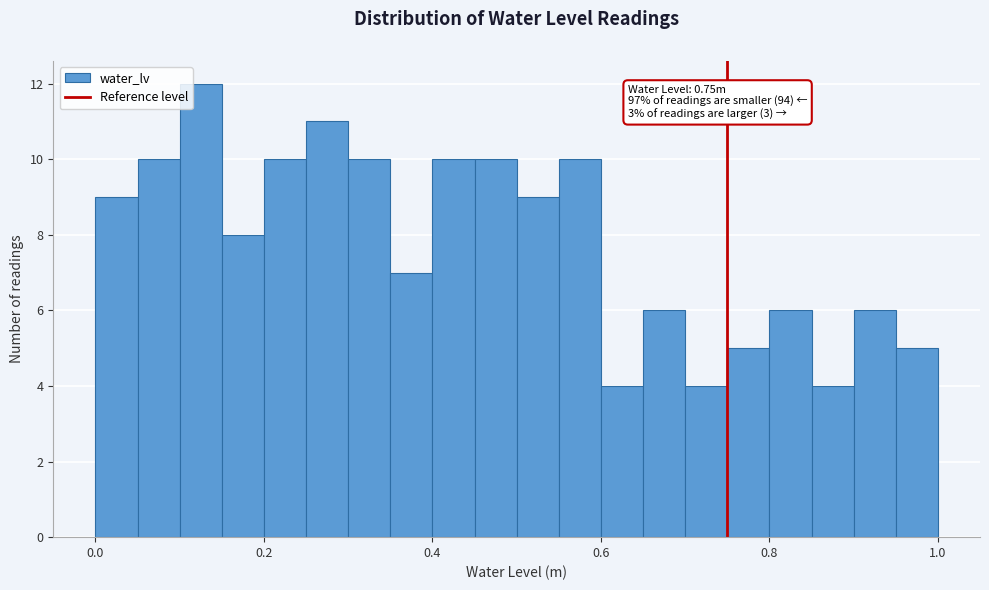

Read against the x-axis, roughly where is the centre of the tallest bar?

0.12